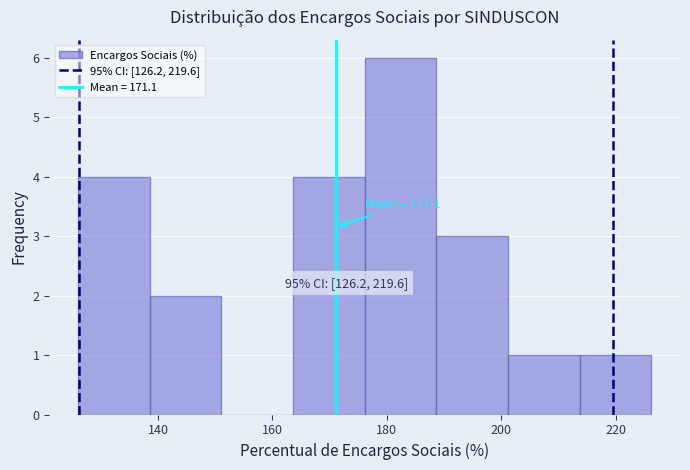

Over which range of the x-axis is the bar tallest?

176 to 188